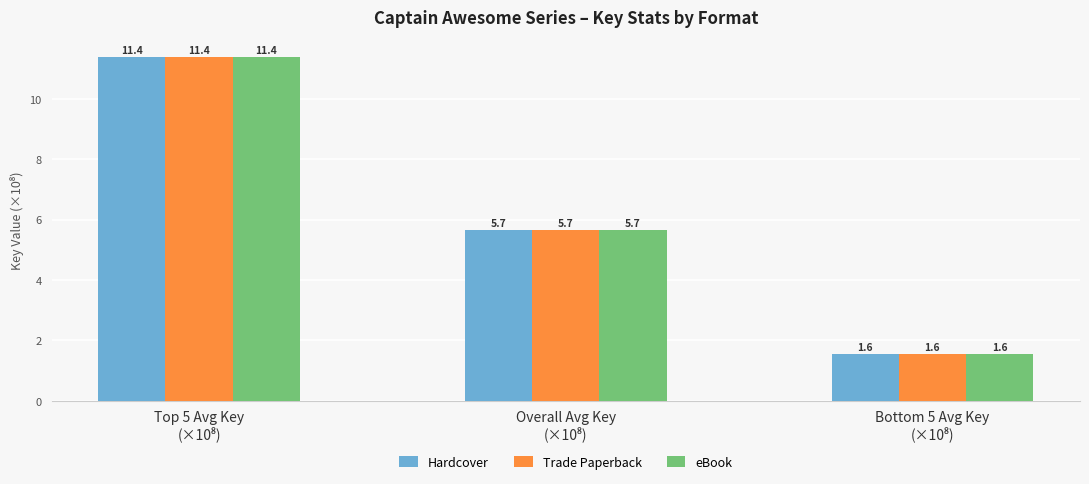

What is the average value of the Hardcover series?

6.2